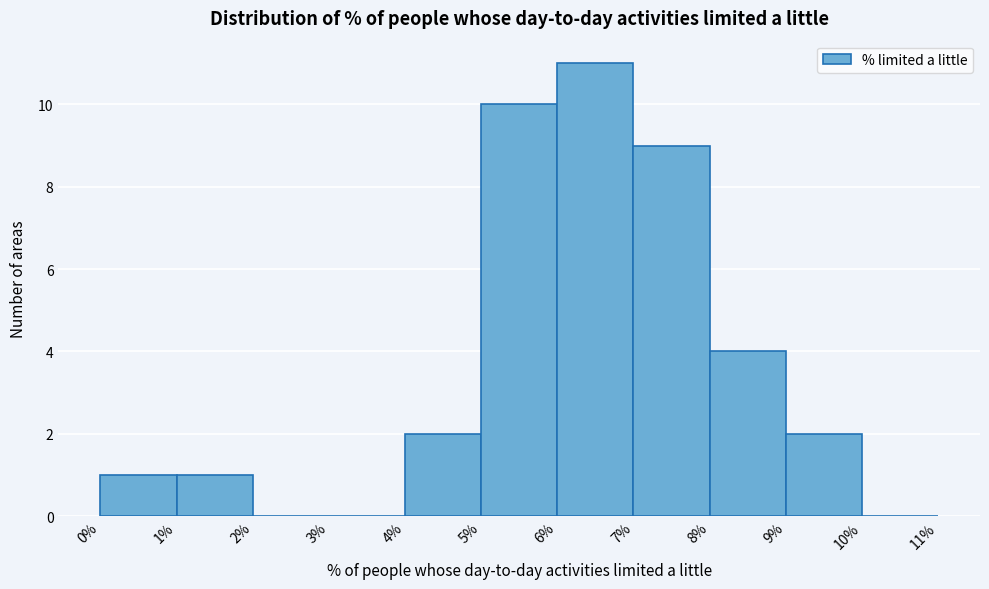

Reading left to right, transcribe this chart: for each bar, give the range it covers on the x-axis and its height. The values are not printed on the chart, so give them approximately, as read against the axis.

0% to 1%: 1
1% to 2%: 1
2% to 3%: 0
3% to 4%: 0
4% to 5%: 2
5% to 6%: 10
6% to 7%: 11
7% to 8%: 9
8% to 9%: 4
9% to 10%: 2
10% to 11%: 0